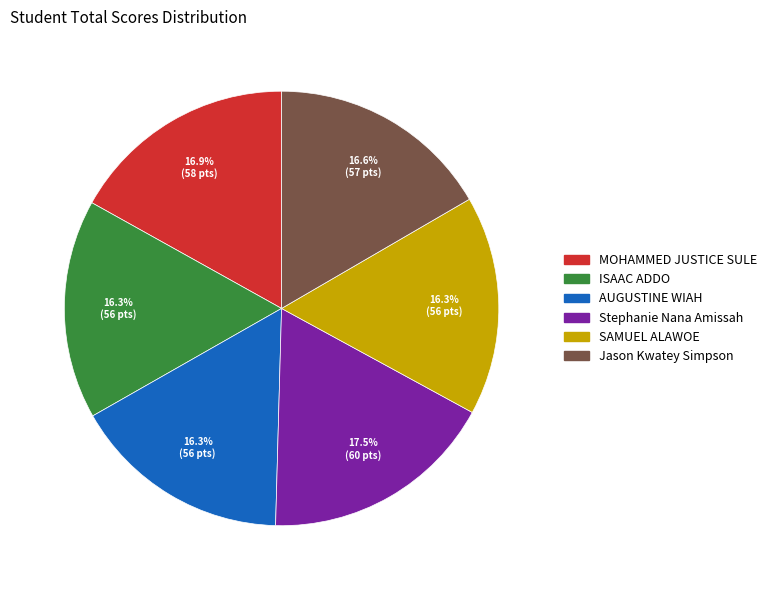

Does AUGUSTINE WIAH represent more than half of the total?

No